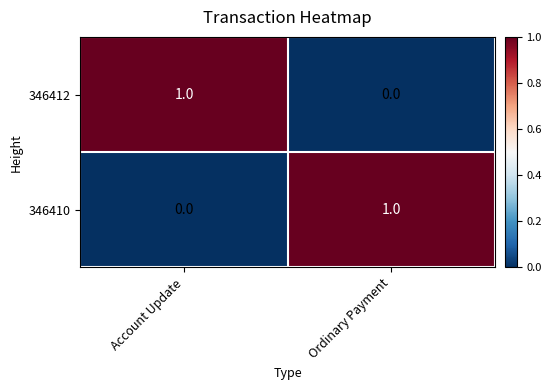

What is the difference between the highest and lowest values at Account Update?

1